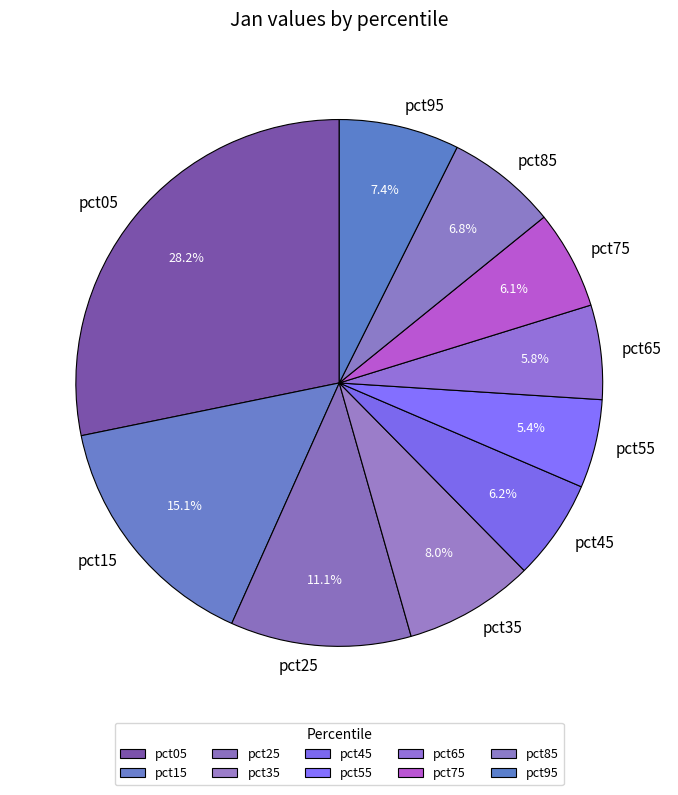

Combined, do pct65 and pct25 account for over 50%?

No